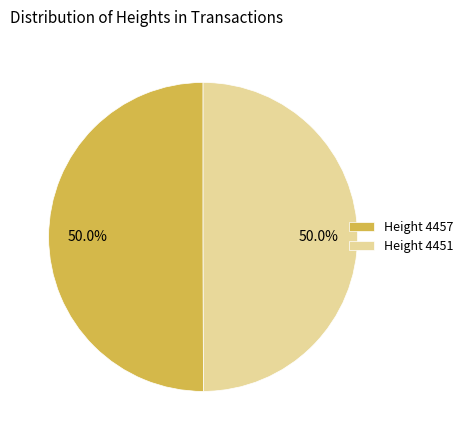

What is the ratio of the value at Height 4457 to the value at Height 4451?

1.0